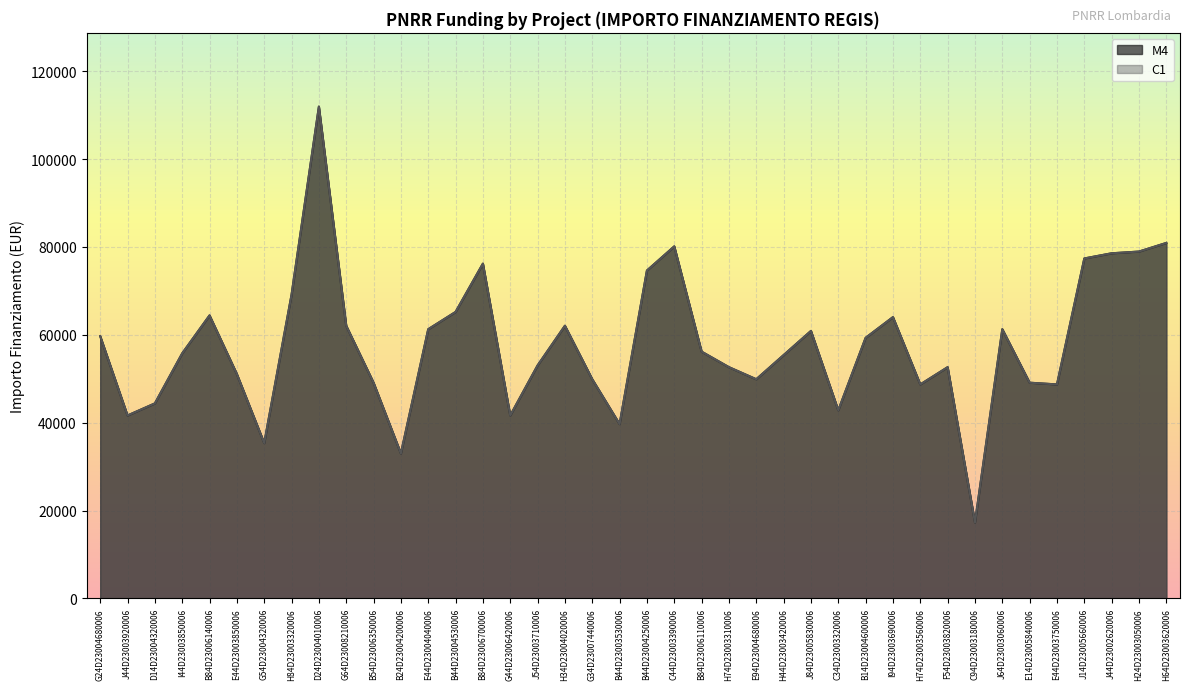

Where does the M4 series first go above 56170?

G24D23004680006